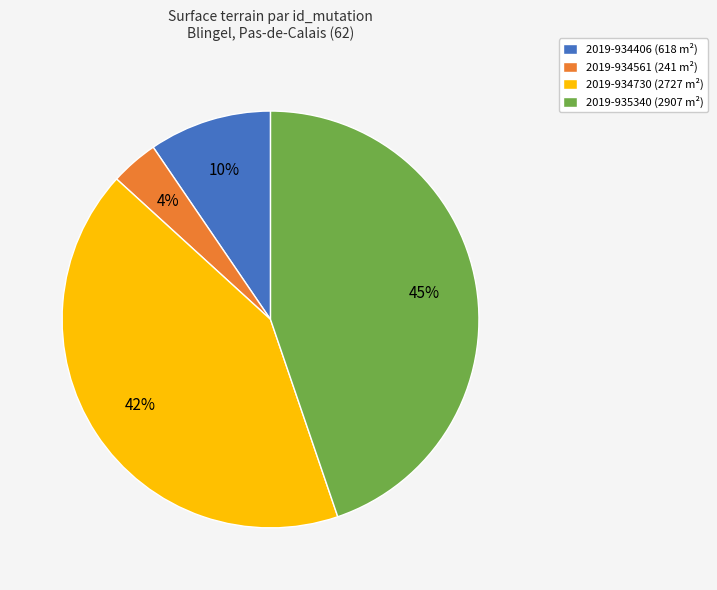

The 2019-934406 (618 m²) slice represents 1% of the pie. True or false?

False